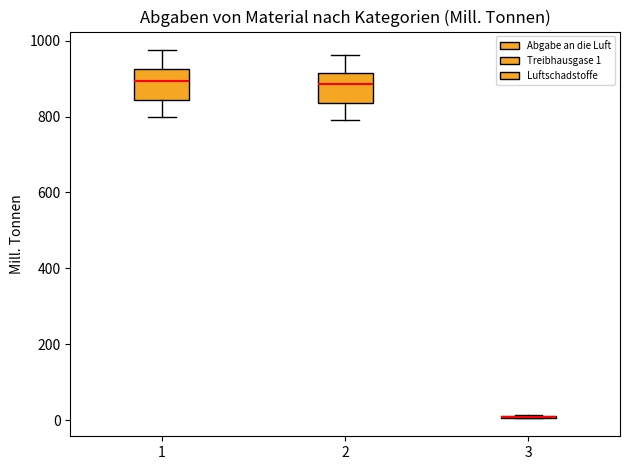

Where is the lower edge of the box at x = 1 on the y-axis? The values are not printed on the chart, so give them approximately, as read against the axis.

840